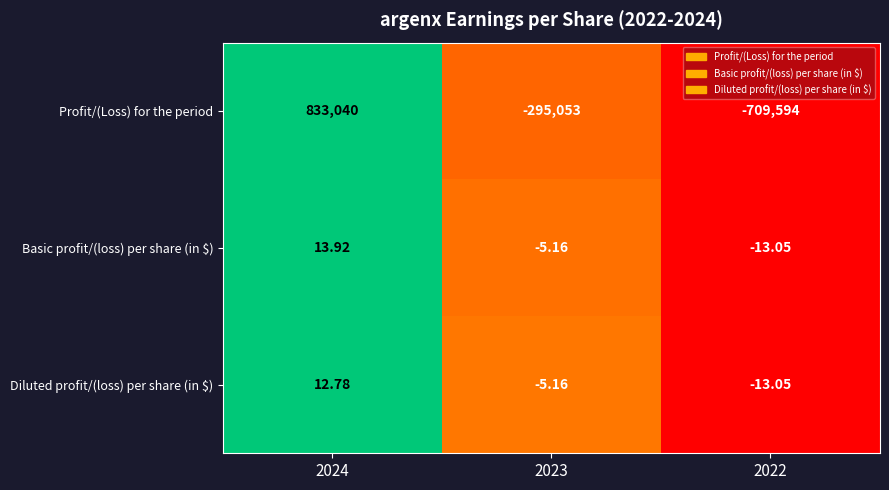

Which series has the widest spread of values?

Profit/(Loss) for the period